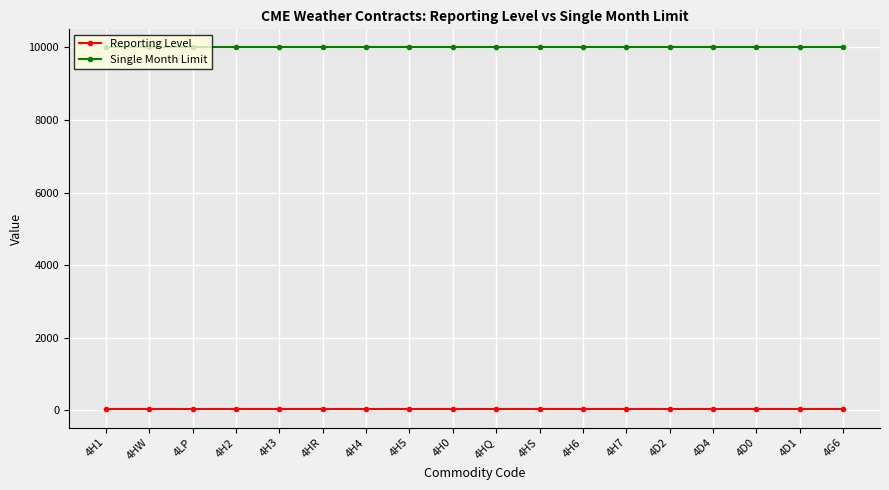

How many lines are shown in the chart?

2